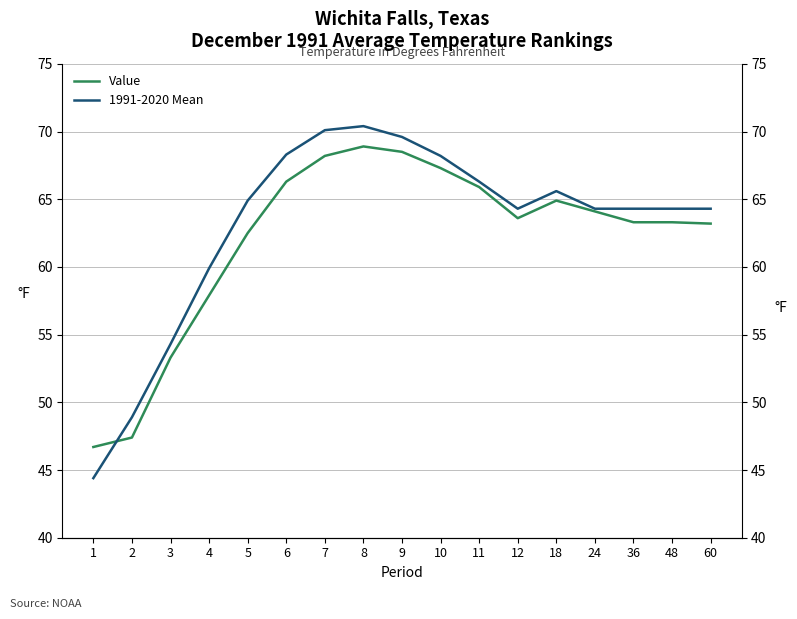

Rank the series by their average value, from highest to lowest.

1991-2020 Mean, Value